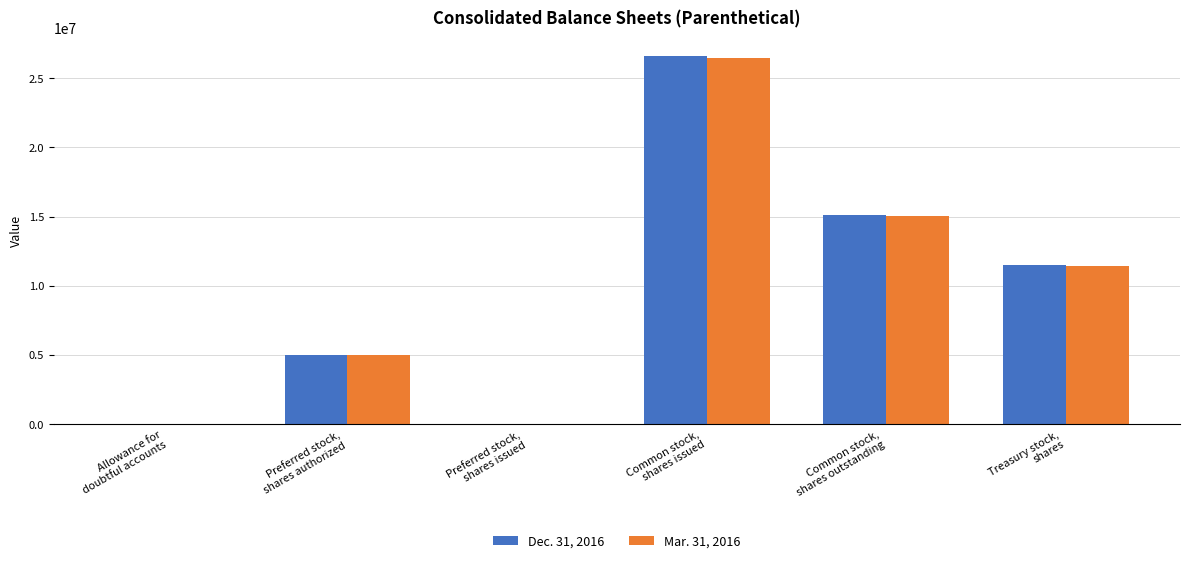

What is the greatest value displayed?

26640000